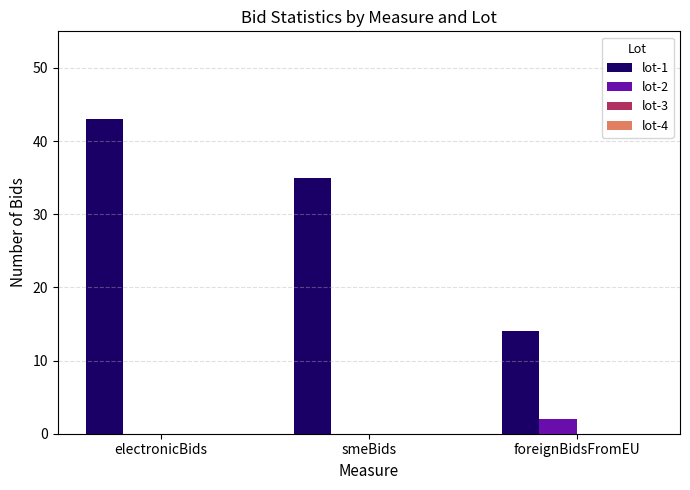

True or false: lot-1 has a value of 52 at smeBids.

False